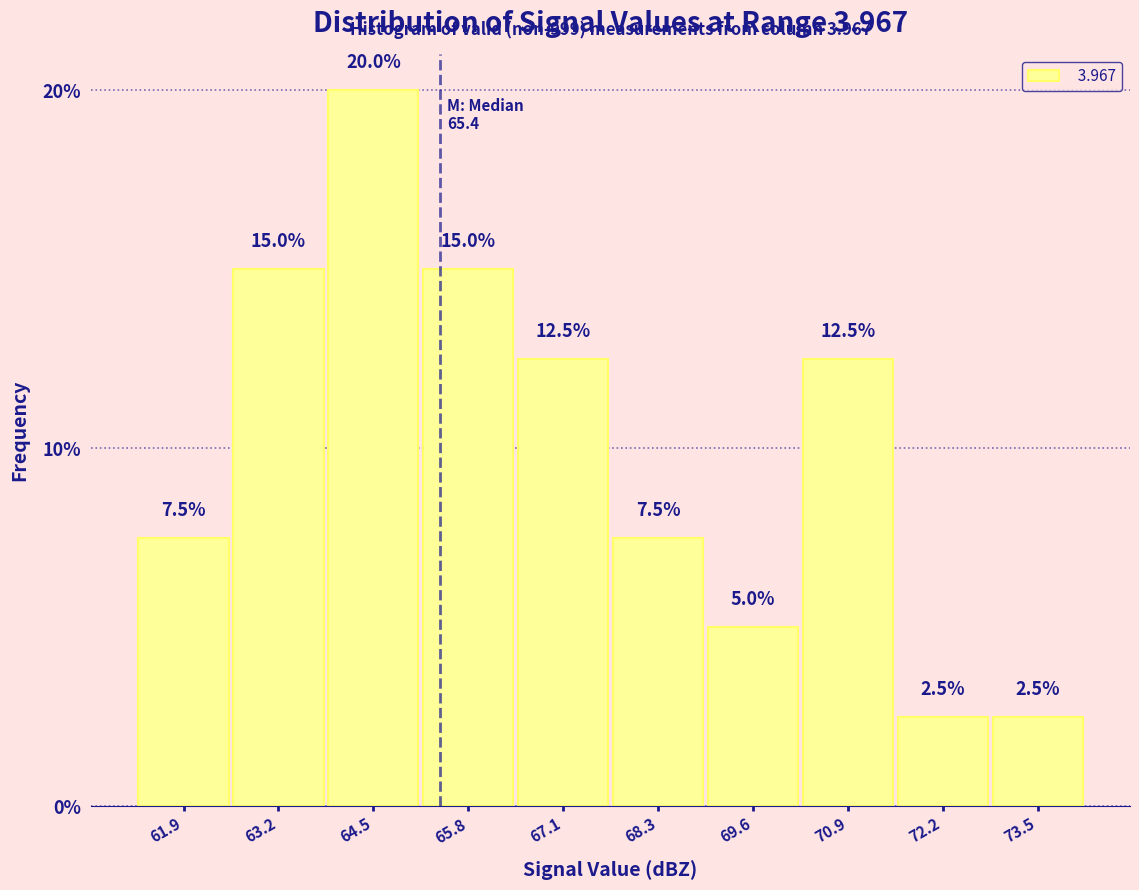

Over which range of the x-axis is the bar tallest?

63.86 to 65.14